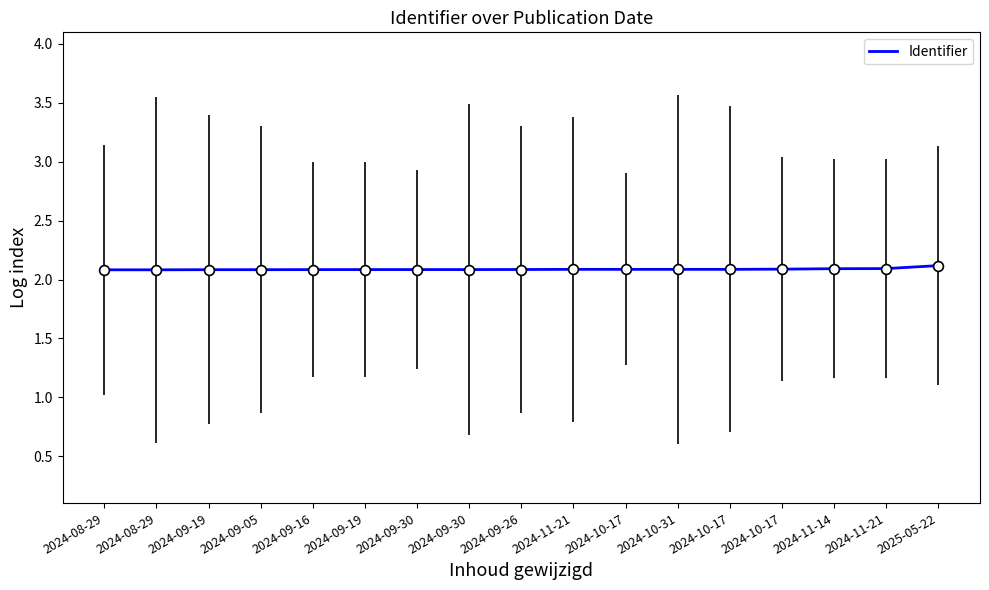

Between 2024-09-05 and 2024-11-14, which is larger?

2024-11-14